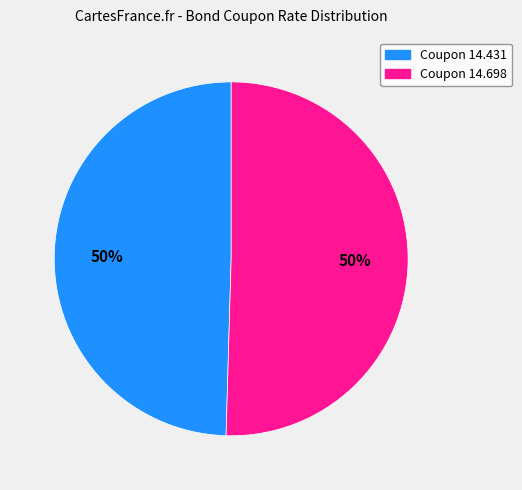

To the nearest percent, what is the average slice percentage?

50%